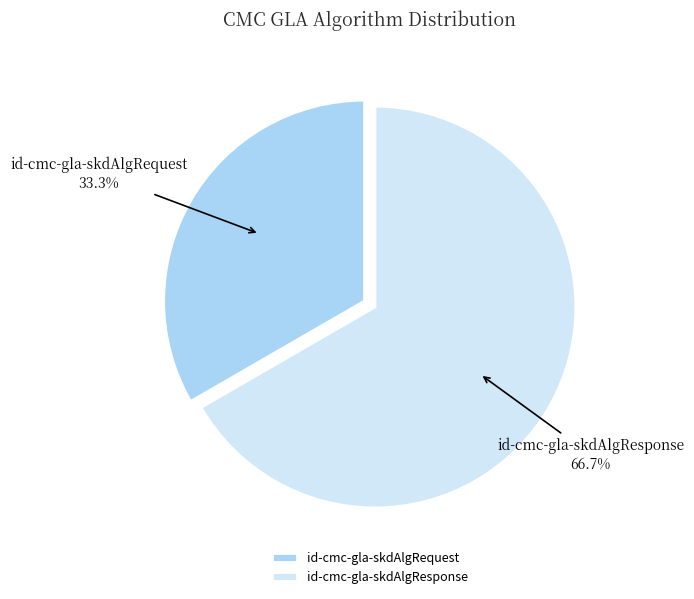

What portion of the pie excludes id-cmc-gla-skdAlgRequest?

66.7%